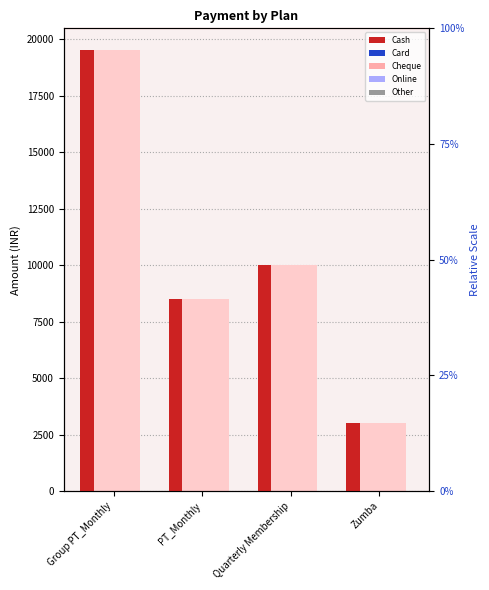

Which category has the highest value in the Other series?

Group PT_Monthly